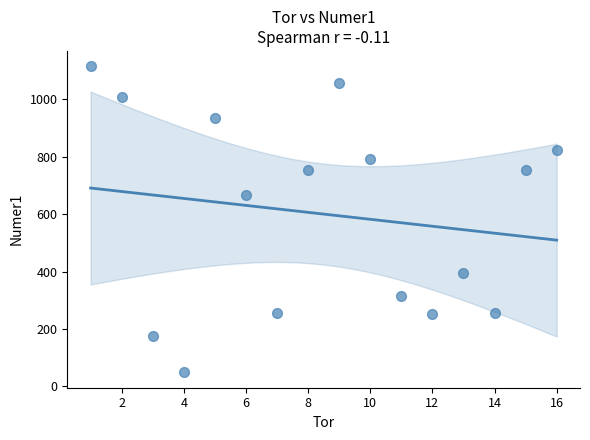

What is the range of X values (max minus min)?

15